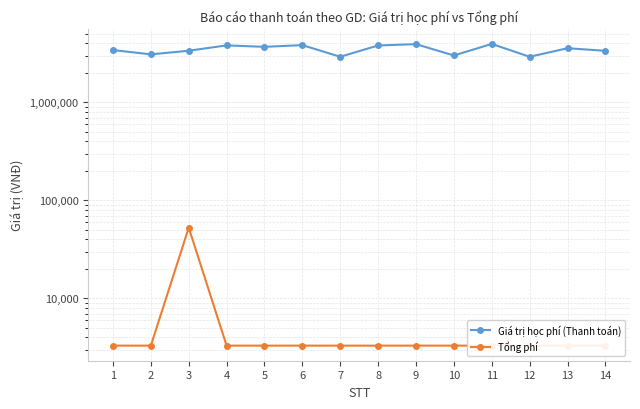

Where is the first local minimum for Giá trị học phí (Thanh toán)?

2